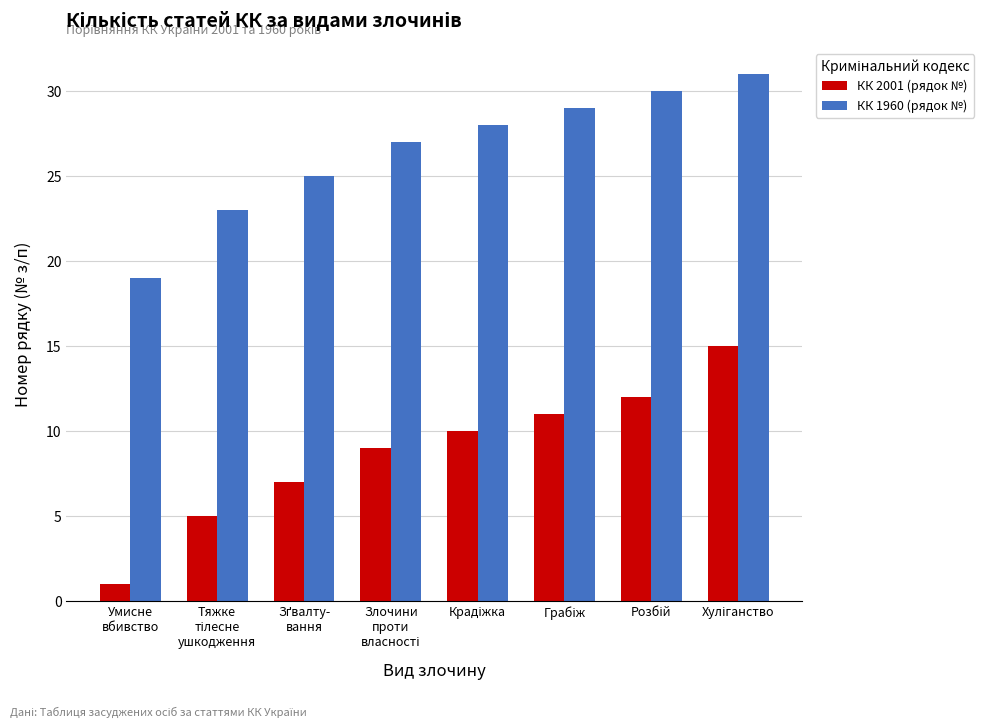

Are the bars grouped side by side (vs. stacked)?

Yes